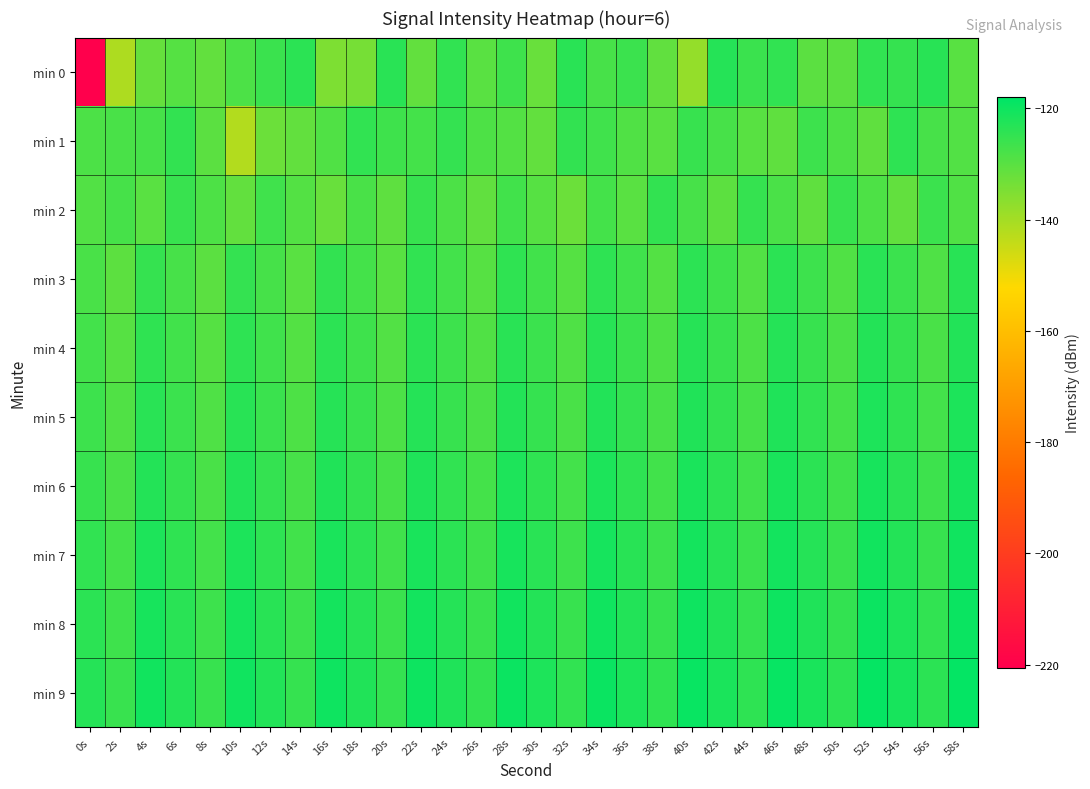

Rank the series by their maximum value, from highest to lowest.

min 9, min 8, min 7, min 6, min 5, min 4, min 0, min 3, min 1, min 2